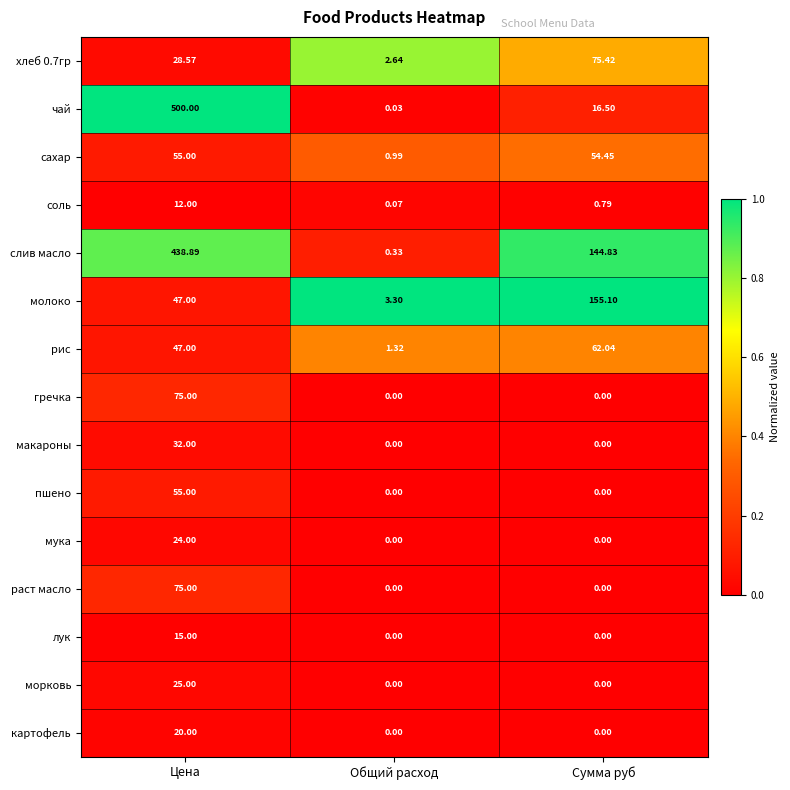

At which label does сахар first exceed 54?

Цена